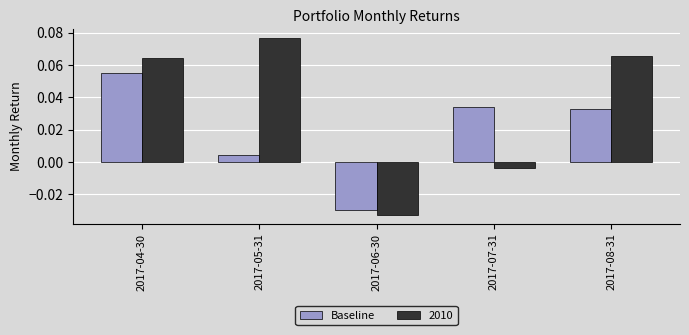

How many data points does each series have?

5